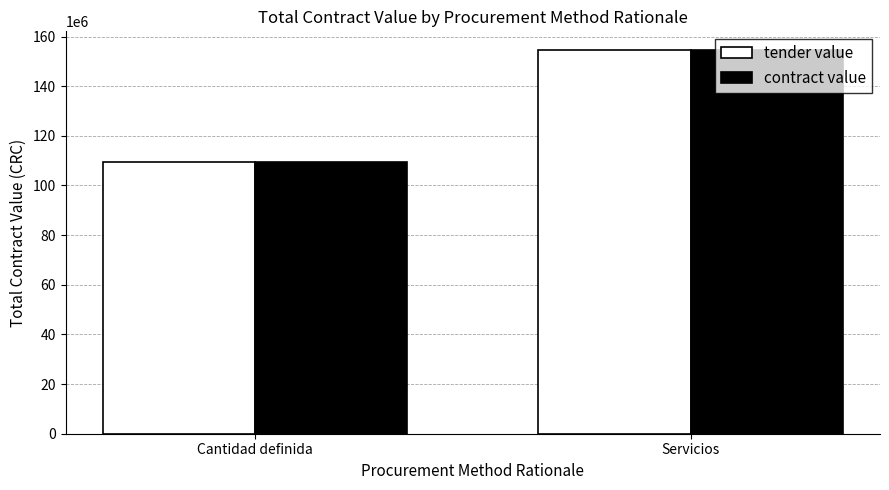

What is the sum of all tender value values?

263680910.6